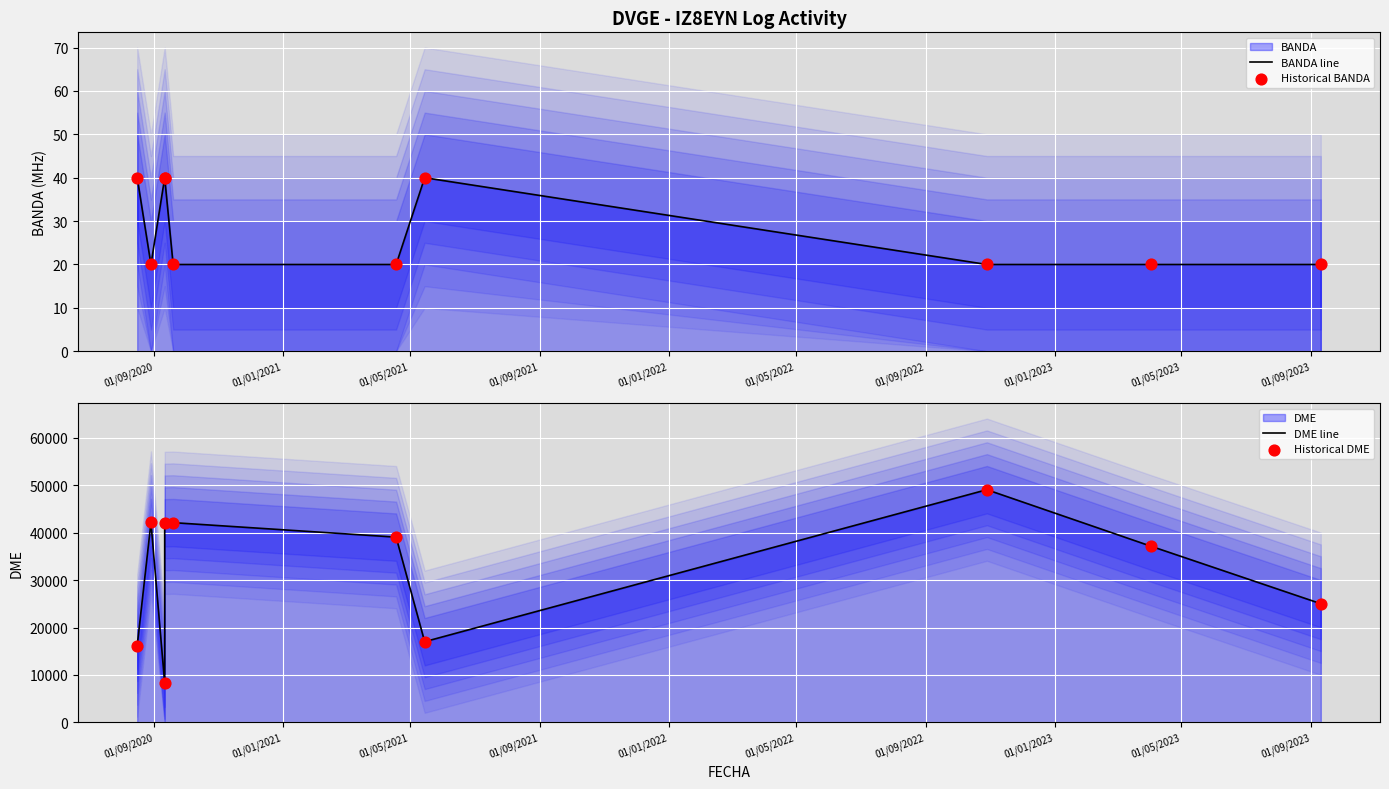

Which series has the largest total across all categories?

DME line